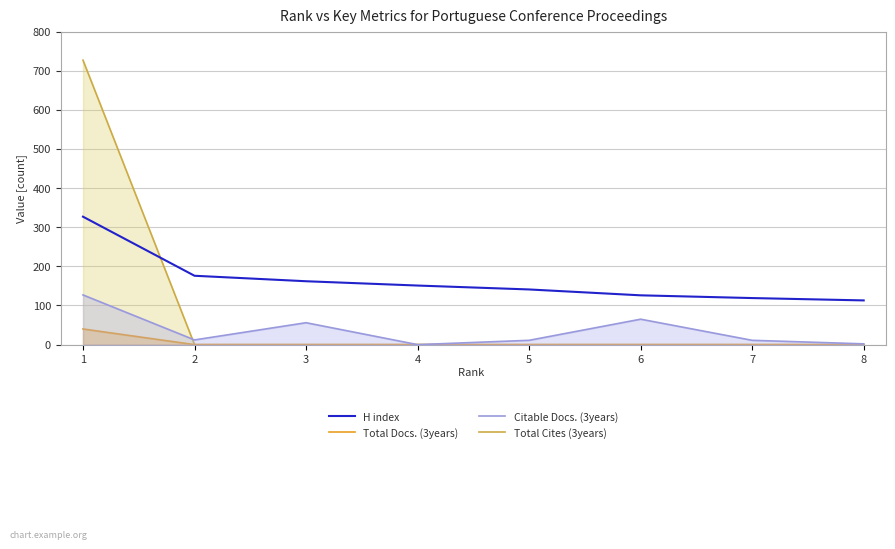

At which category is the sum across all series the highest?

1